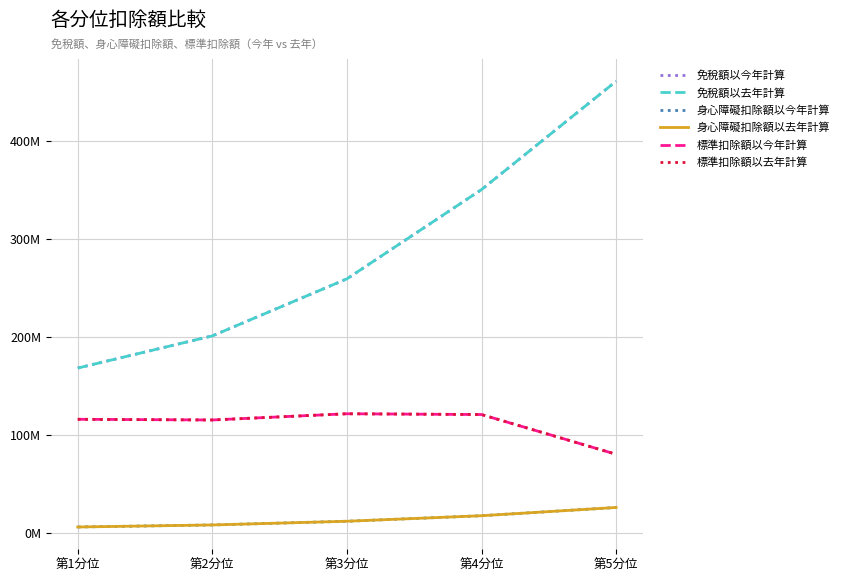

What is the difference between the highest and lowest values at 第5分位?

434979216